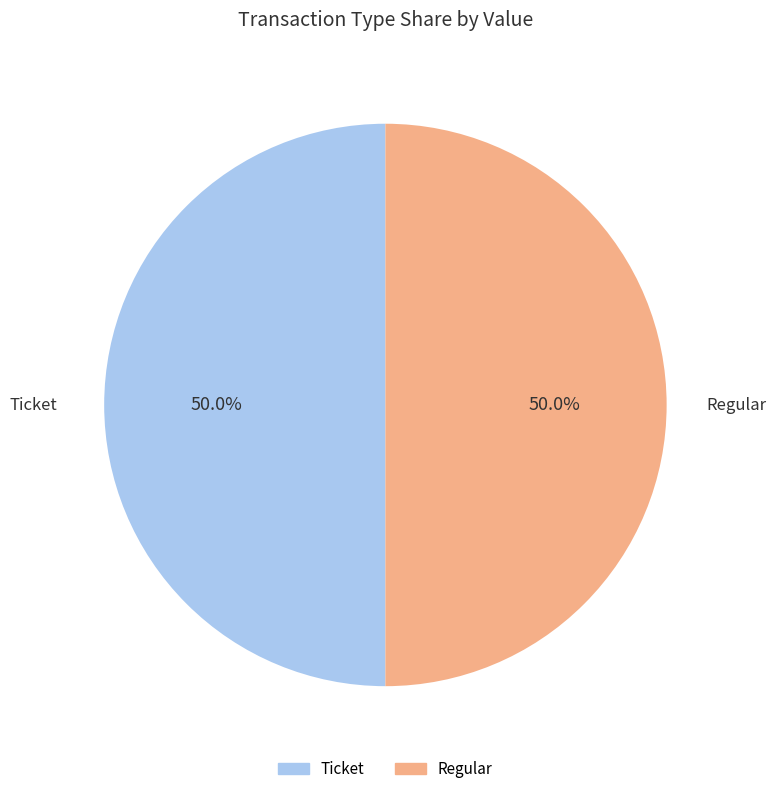

How many segments does this pie chart have?

2